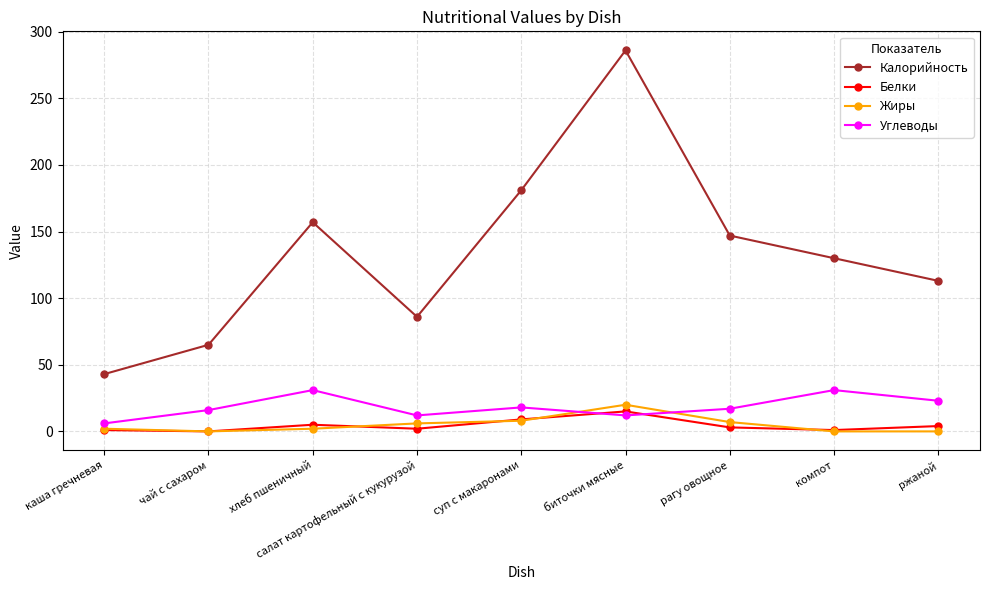

How many times do Белки and Углеводы cross each other?

2